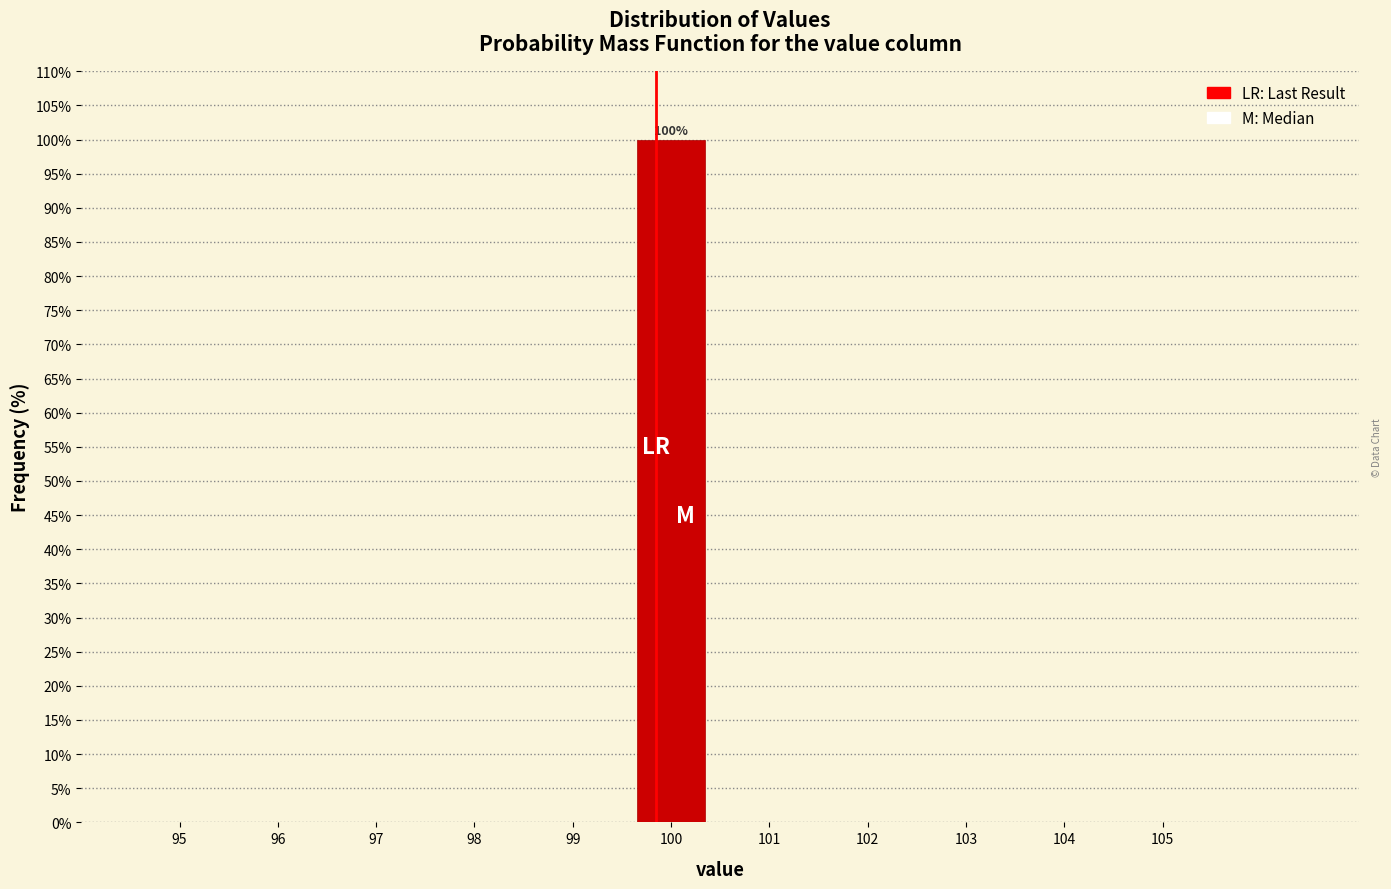

Which range on the x-axis has the tallest bar?

99.5 to 100.5